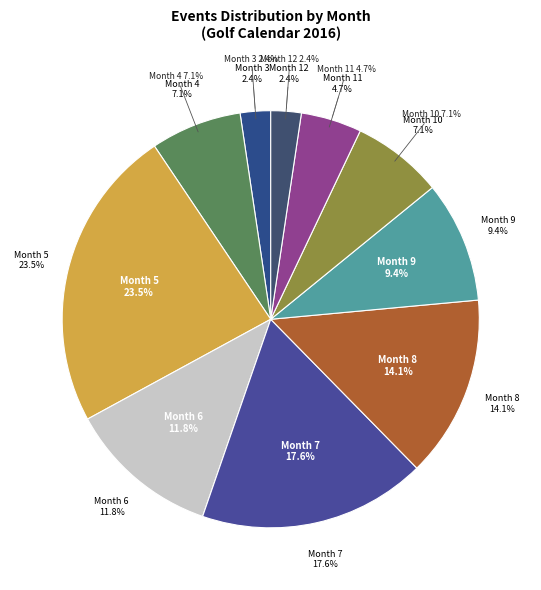

Combined, do 9 and 10 account for over 50%?

No